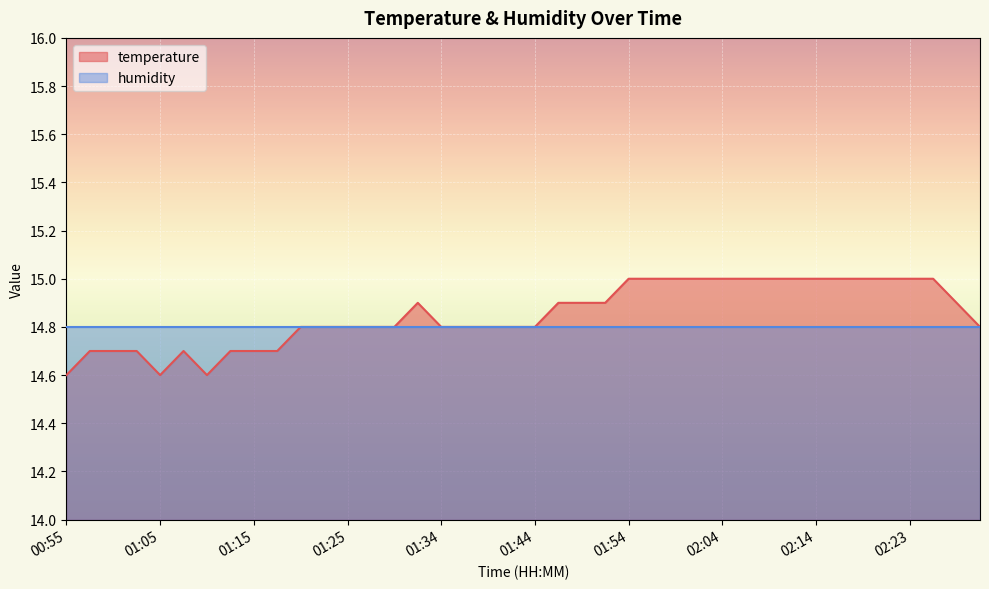

What is the maximum value shown in the chart?

15.0